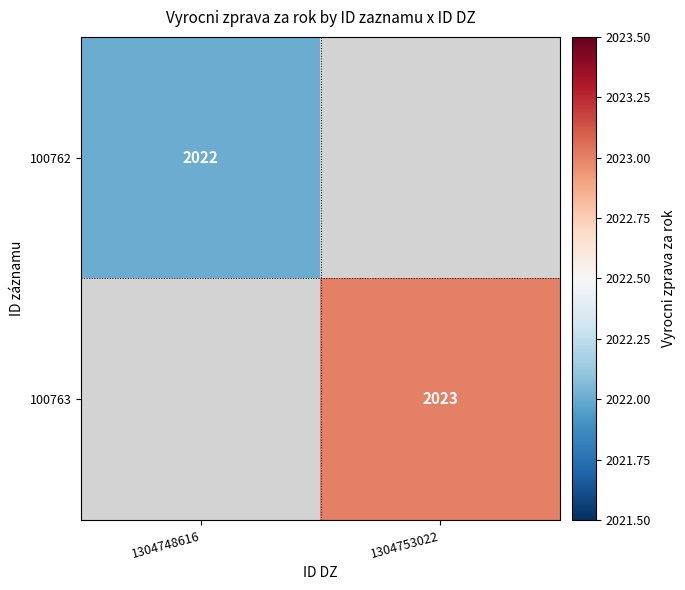

What is the smallest value displayed?

2022.0